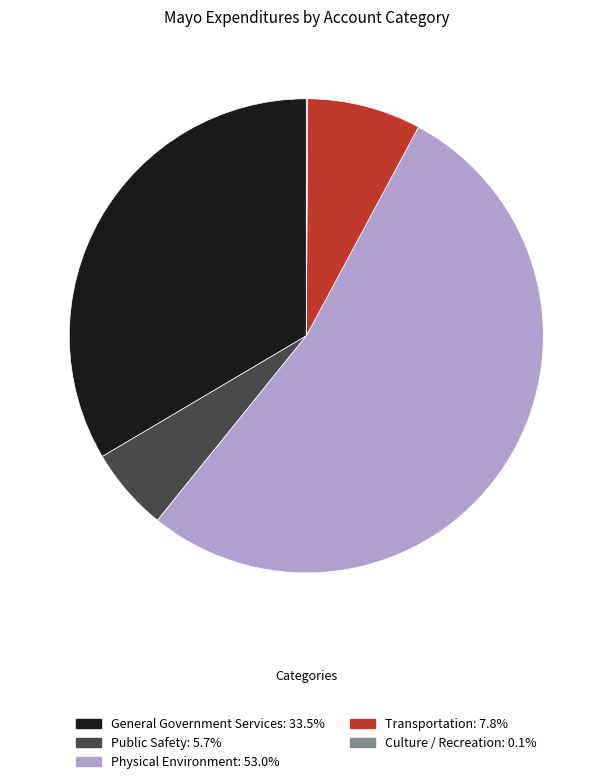

What is the majority slice?

Physical Environment